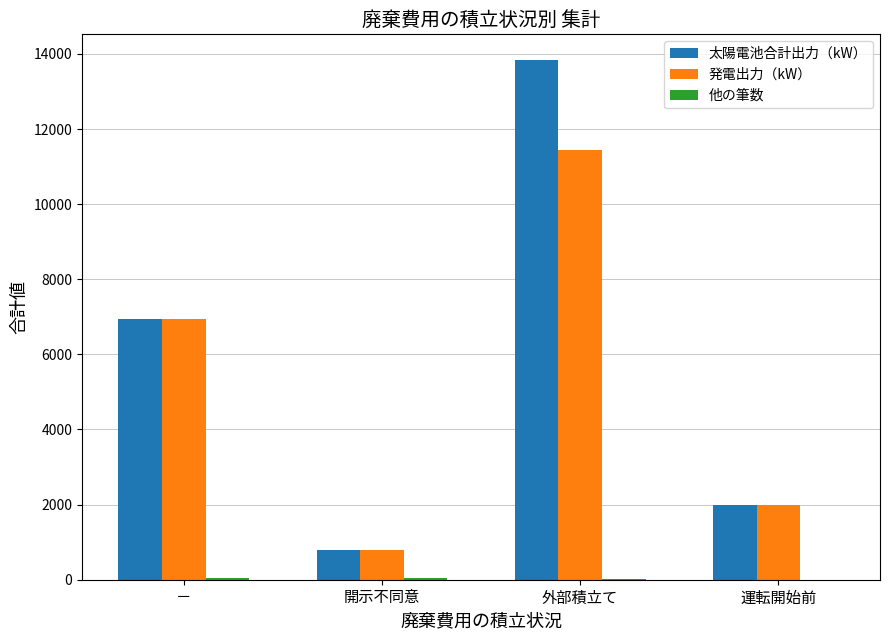

Which series has the largest total across all categories?

太陽電池合計出力（kW）